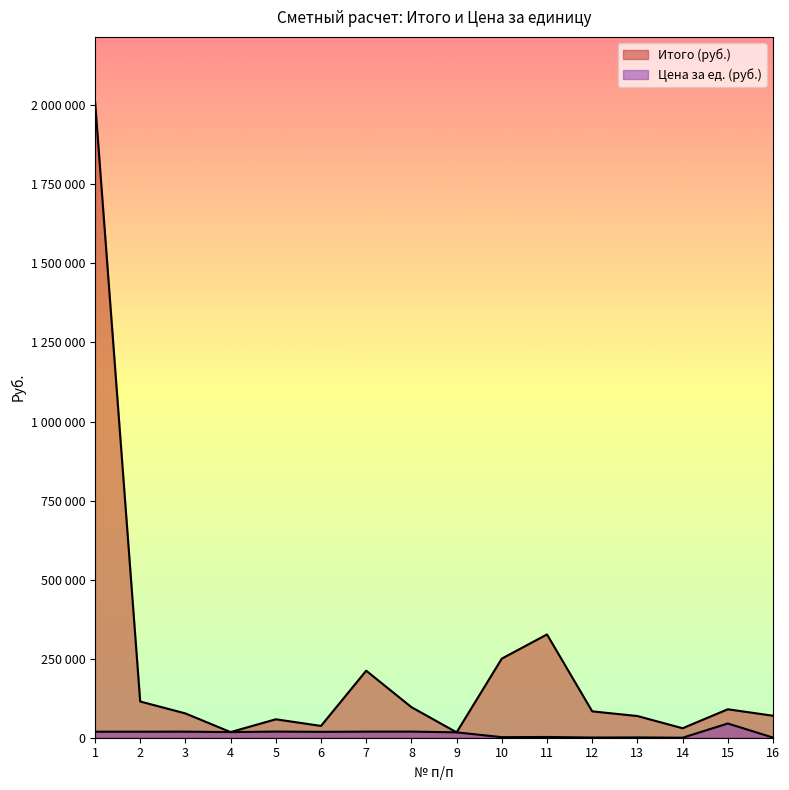

The Итого (руб.) series shows 2954164 at 1. True or false?

False